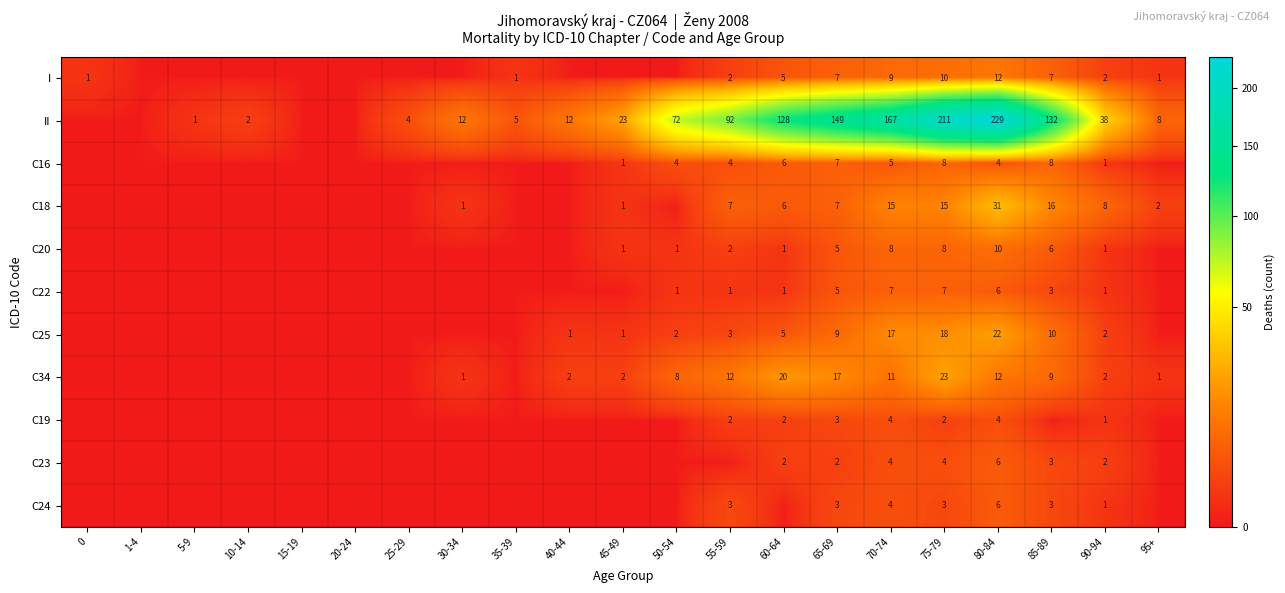

The value of I at 75-79 is 10. True or false?

True